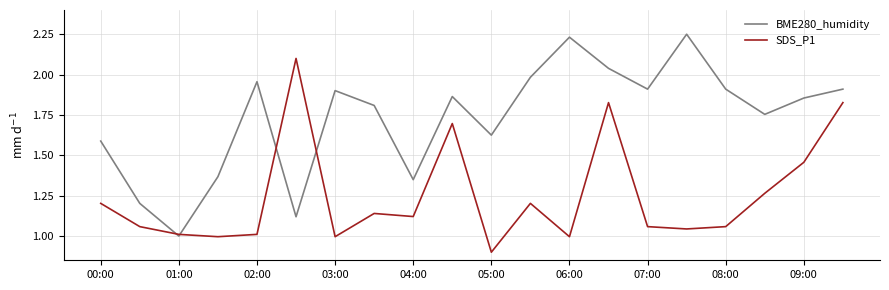

List the series in order of their overall mean, highest first.

BME280_humidity, SDS_P1